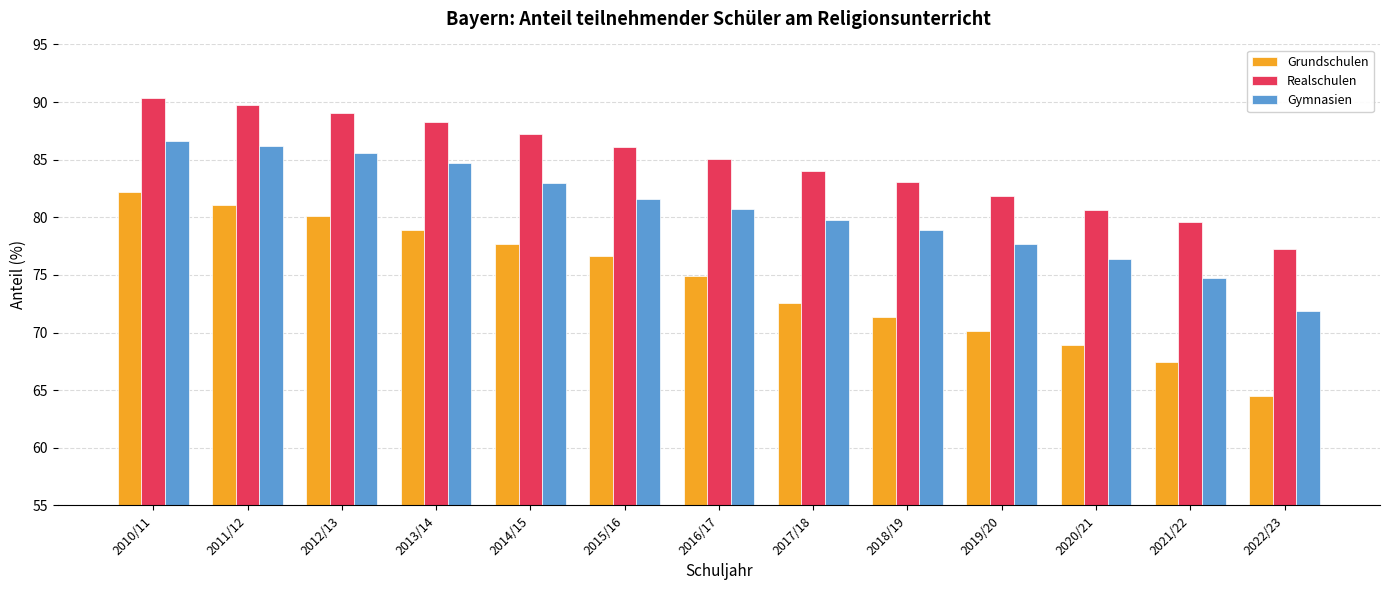

Which series has the largest total across all categories?

Realschulen